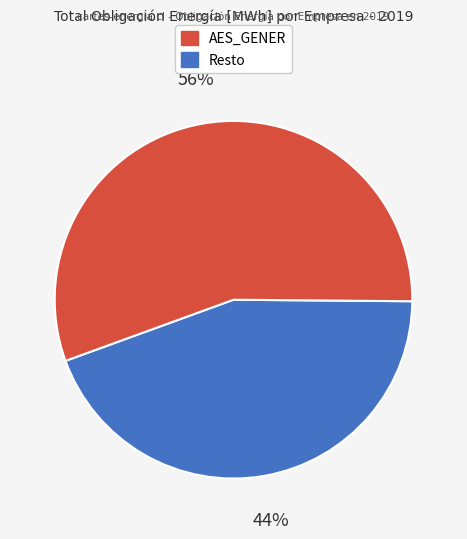

To the nearest percent, what is the average slice percentage?

50%